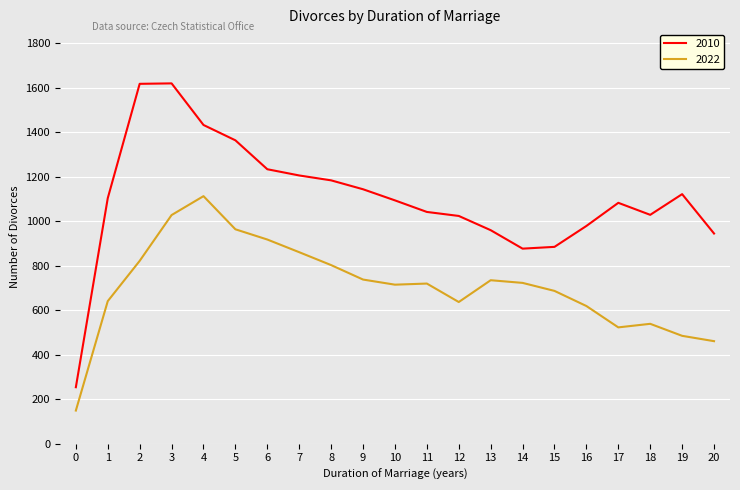

True or false: 2010 has more than 1 points higher than both neighbors.

True